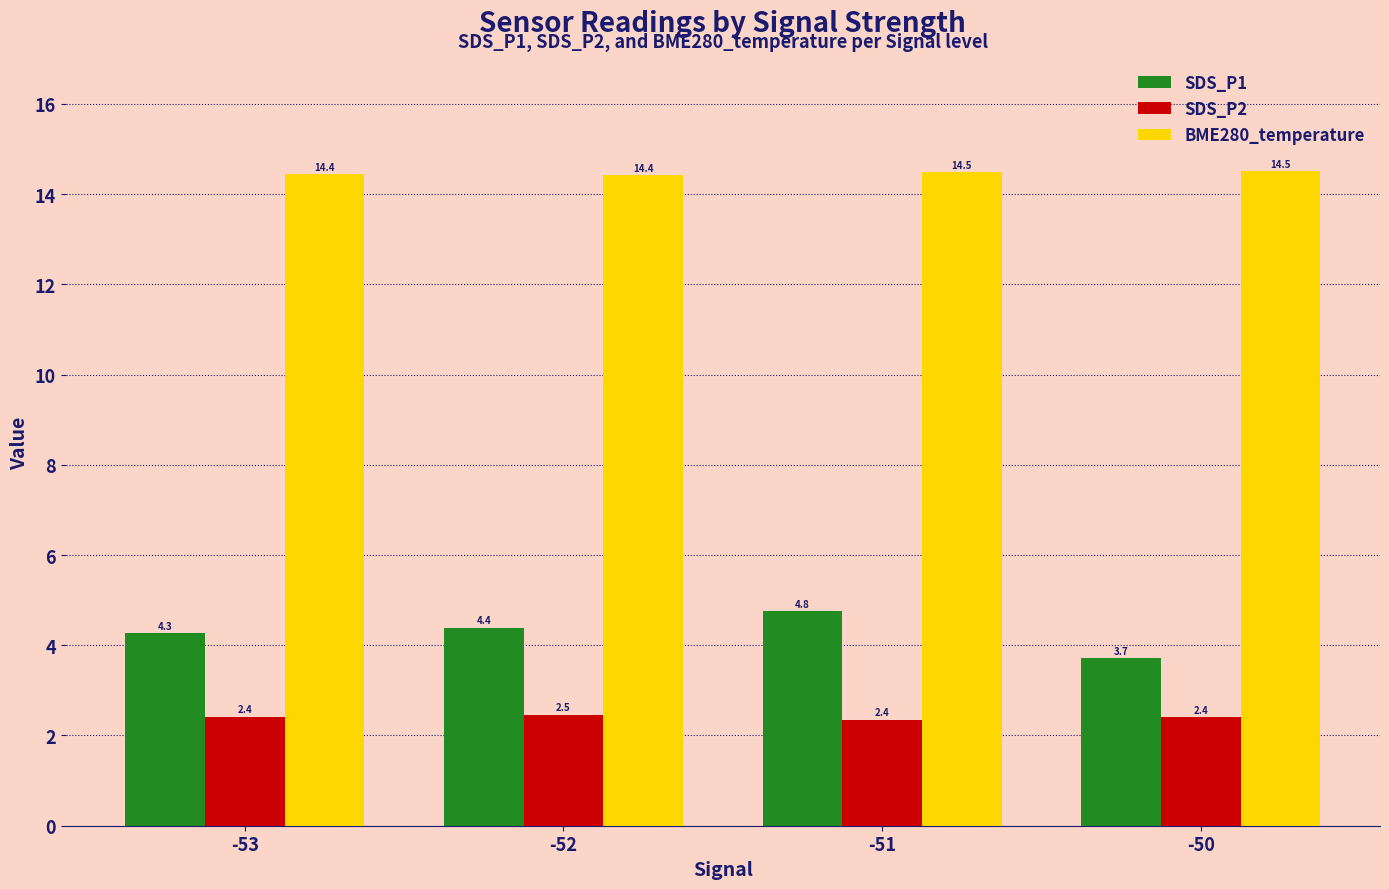

Which series has the largest range (max minus min)?

SDS_P1